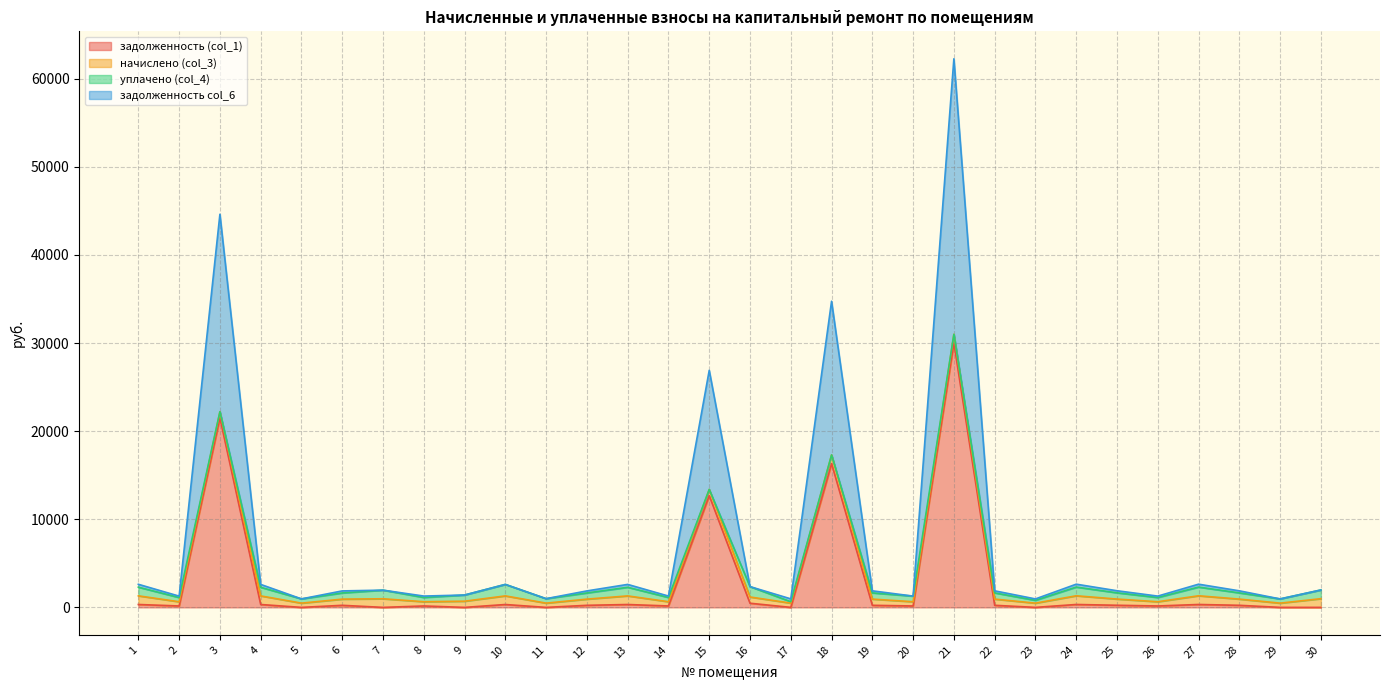

The value of задолженность (col_1) at 18 is 16324.9. True or false?

True